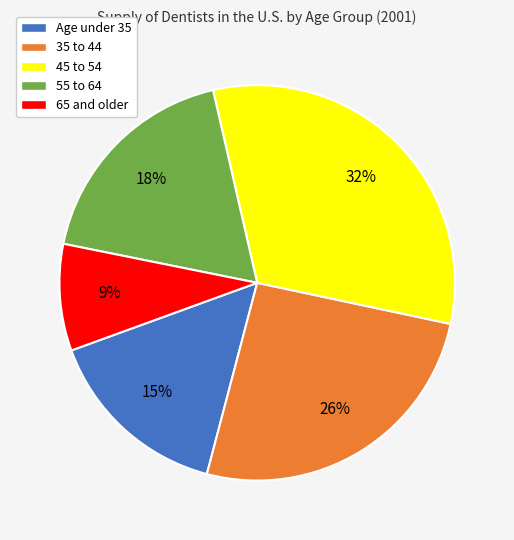

Approximately how many times larger is the value at 65 and older compared to 45 to 54?

0.3